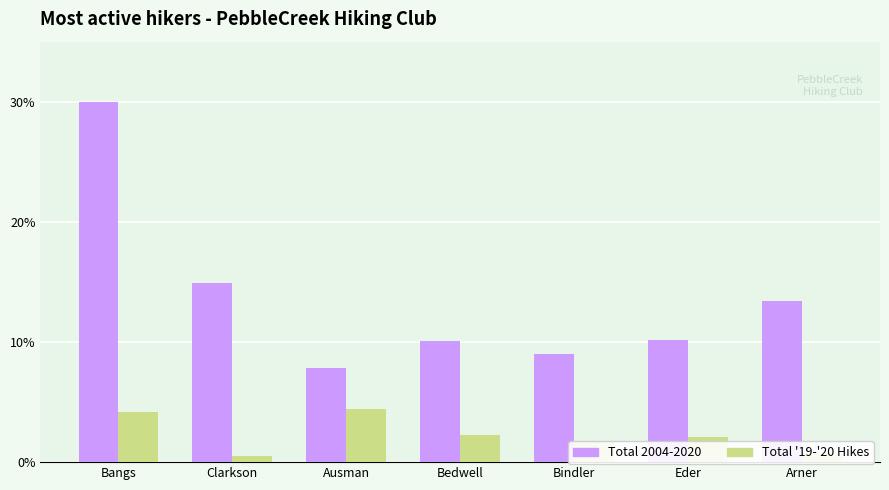

True or false: Total '19-'20 Hikes has a value of 2.3 at Bedwell.

True